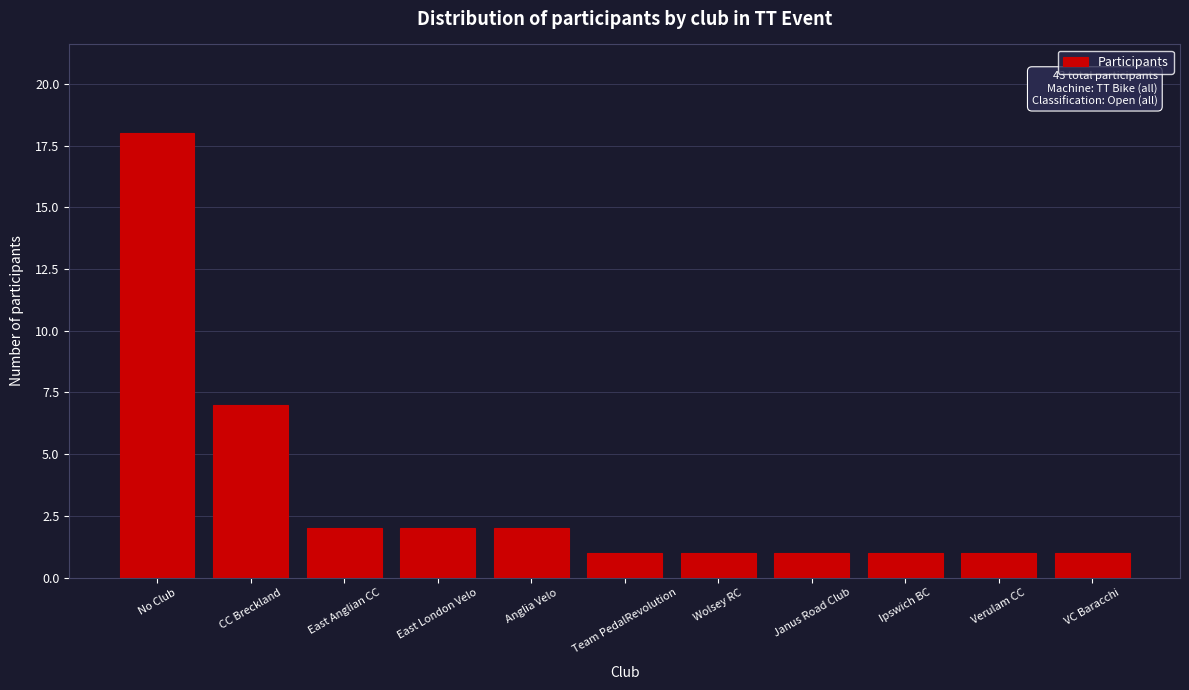

Reading right to left, what are all the values shown in this chart?

VC Baracchi=1	Verulam CC=1	Ipswich BC=1	Janus Road Club=1	Wolsey RC=1	Team PedalRevolution=1	Anglia Velo=2	East London Velo=2	East Anglian CC=2	CC Breckland=7	No Club=18